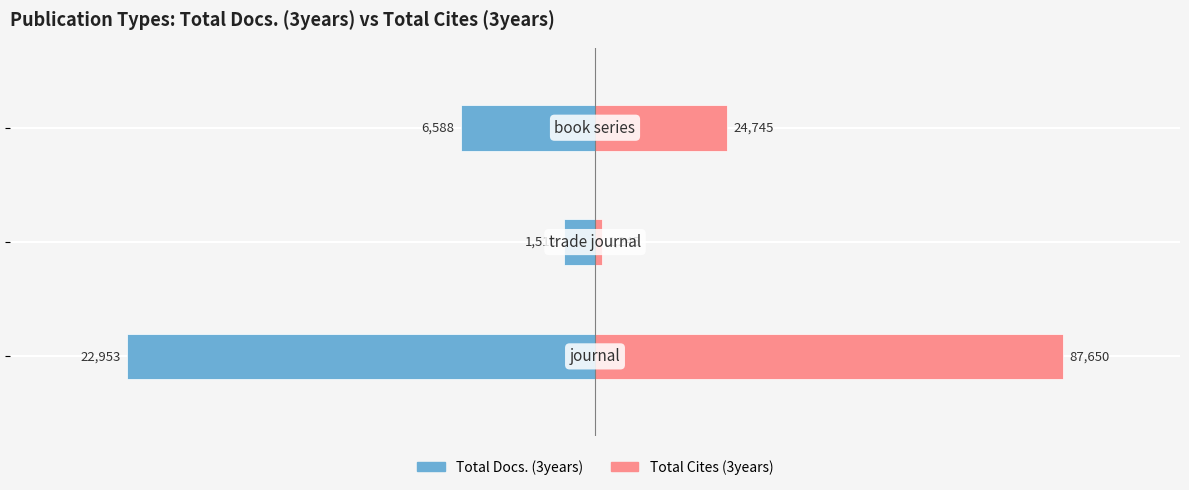

List the series in order of their peak value, highest first.

Total Cites (3years), Total Docs. (3years)